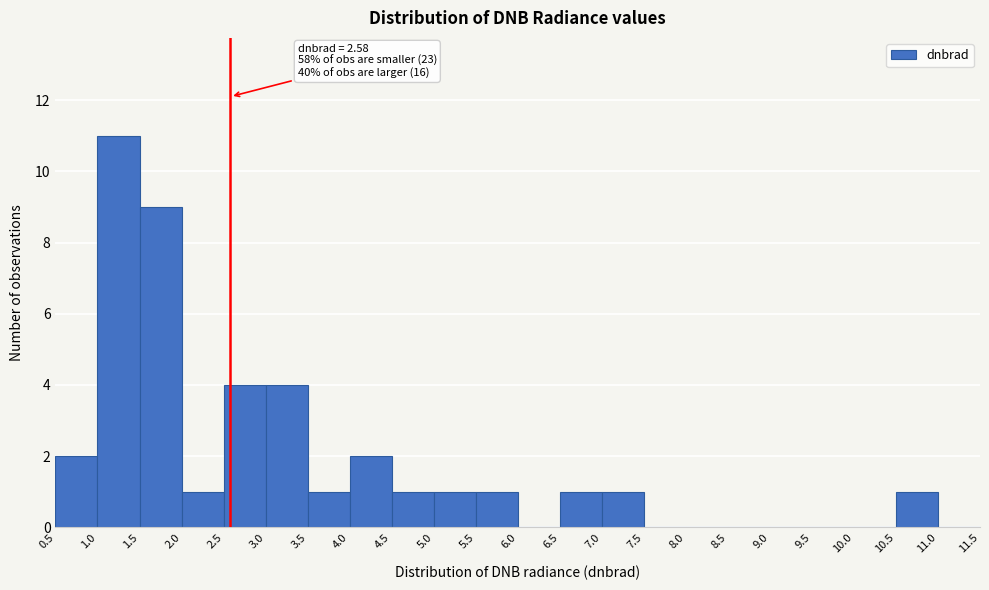

Over which range of the x-axis is the bar tallest?

1.0 to 1.5